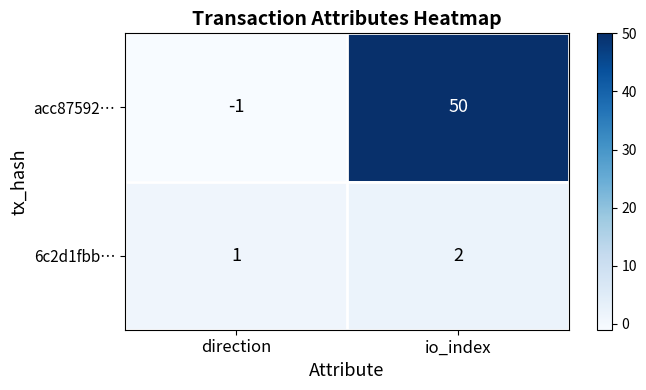

What is the sum of the acc87592… values at direction and io_index?

49